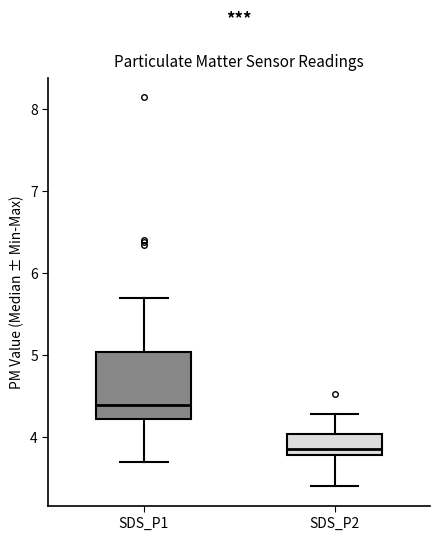

Where does the upper whisker of the box for SDS_P2 end on the y-axis? The values are not printed on the chart, so give them approximately, as read against the axis.

4.3